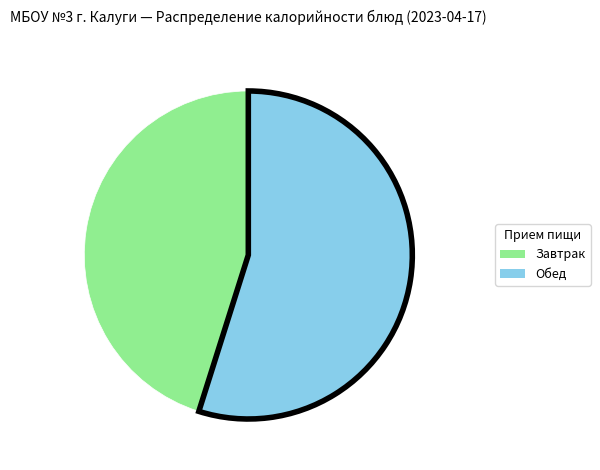

Count the number of slices in the pie.

2